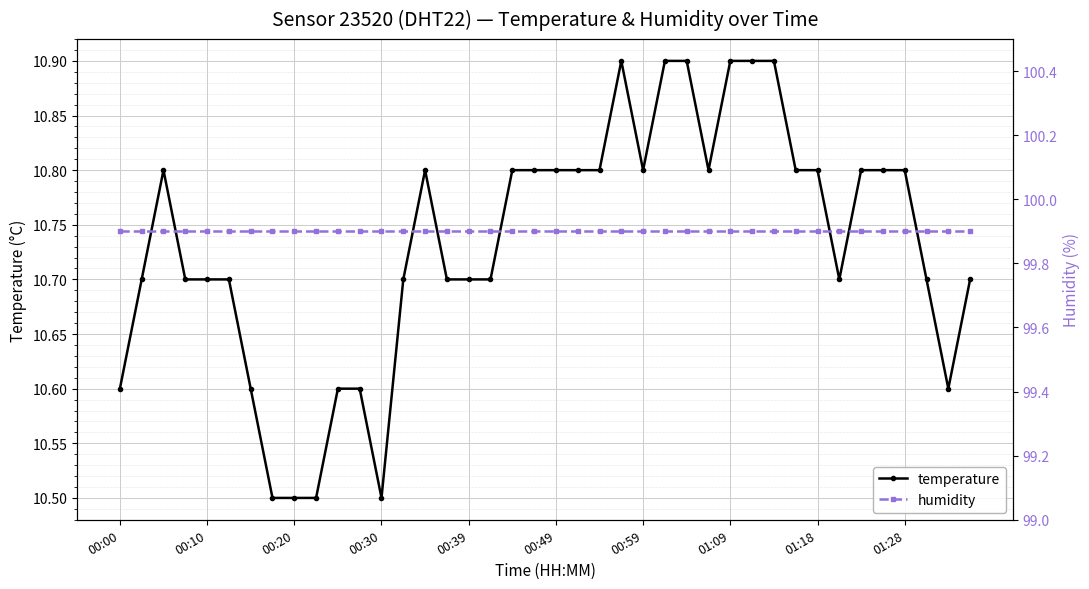

Is the value of humidity at 00:00 greater than the value of temperature at 19?

Yes